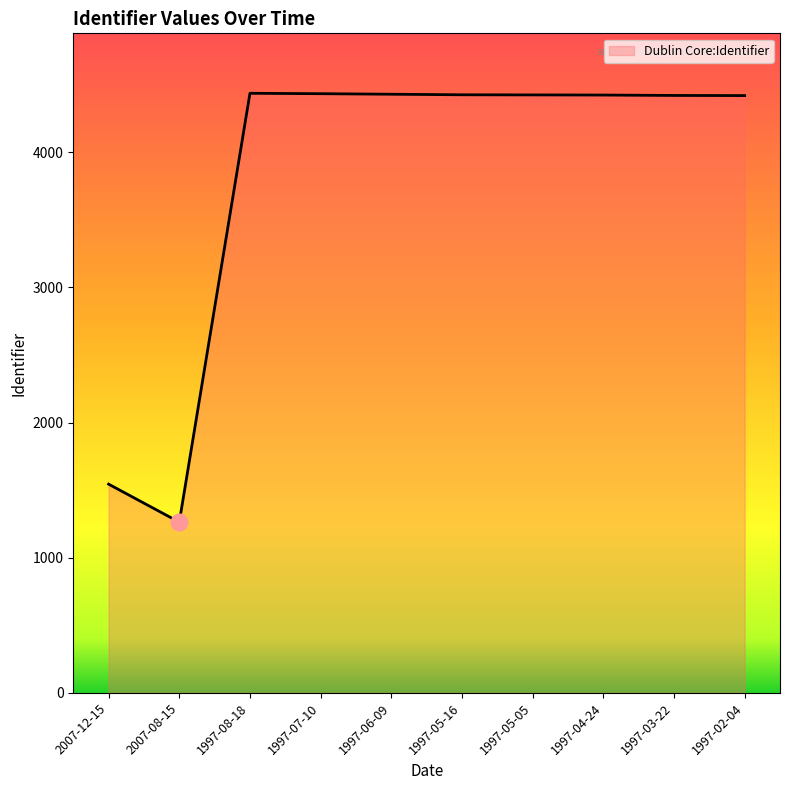

The value at 1997-03-22 is 4420. True or false?

True